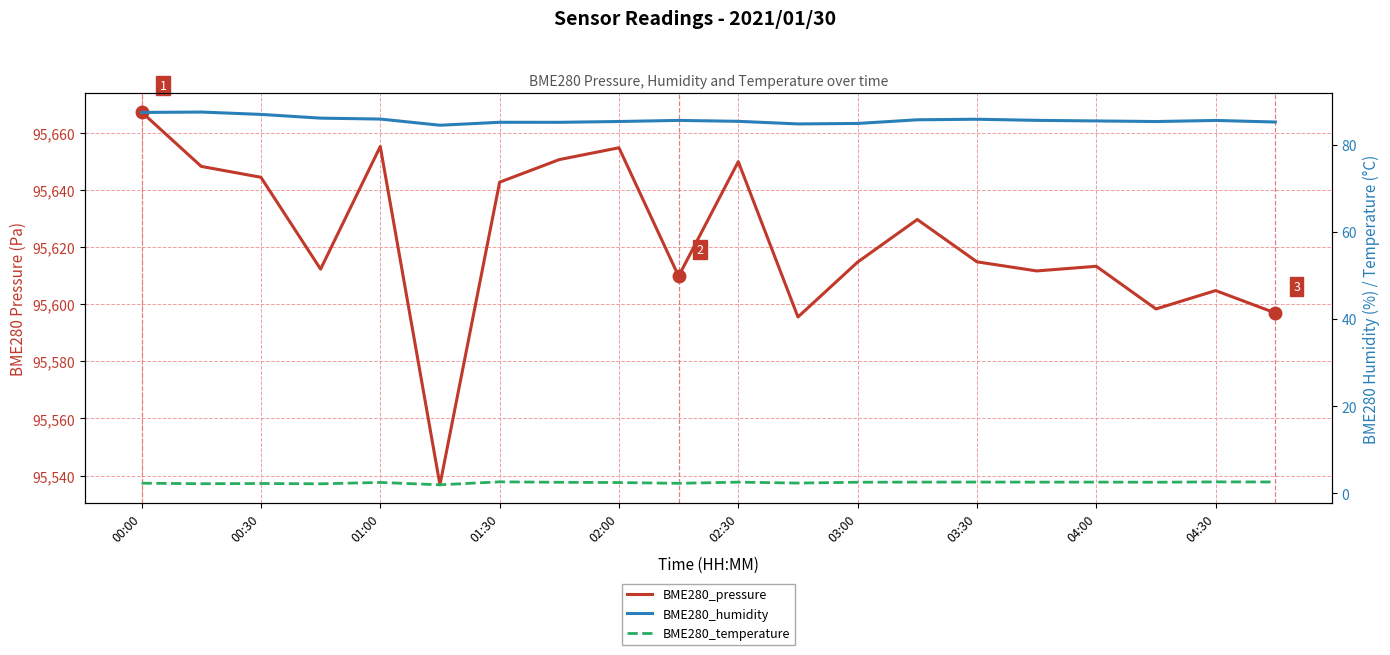

True or false: BME280_humidity and BME280_temperature intersect in this chart.

False